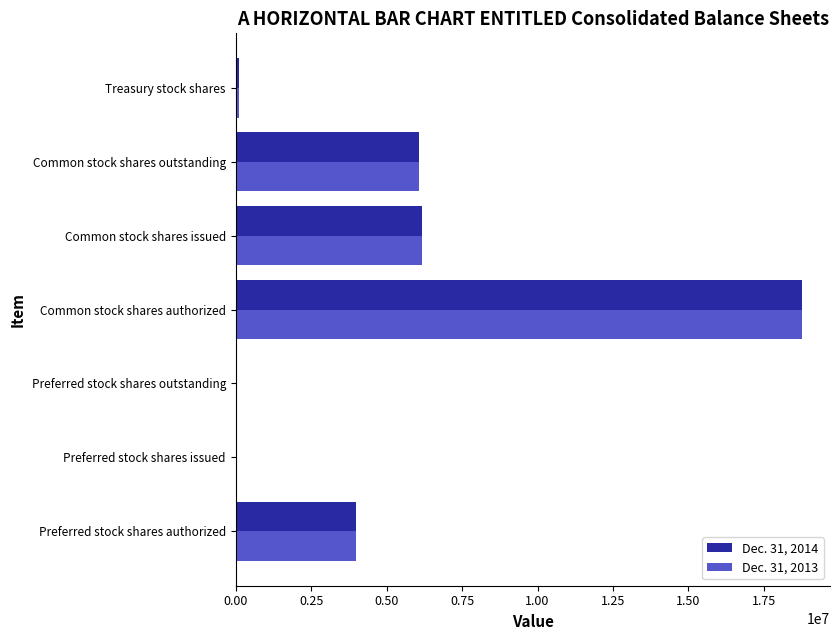

Is the value of Dec. 31, 2013 at Preferred stock shares issued greater than the value of Dec. 31, 2014 at Common stock shares outstanding?

No